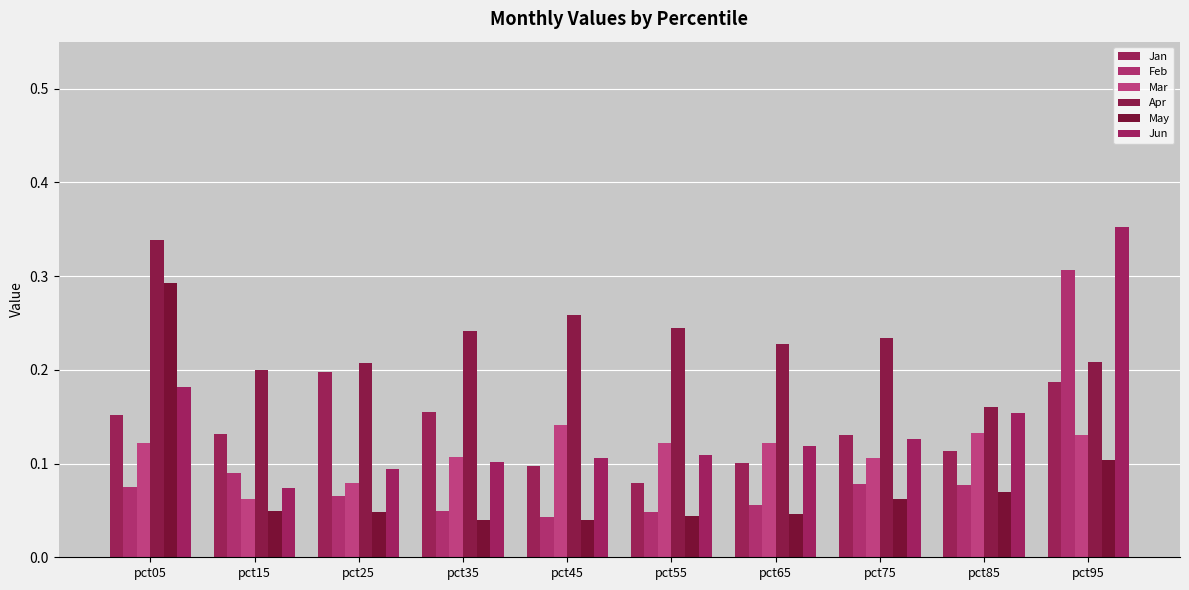

Reading left to right, list all the values displayed in this chart.

Jan: 0.2	0.1	0.2	0.2	0.1	0.1	0.1	0.1	0.1	0.2
Feb: 0.1	0.1	0.1	0.0	0.0	0.0	0.1	0.1	0.1	0.3
Mar: 0.1	0.1	0.1	0.1	0.1	0.1	0.1	0.1	0.1	0.1
Apr: 0.3	0.2	0.2	0.2	0.3	0.2	0.2	0.2	0.2	0.2
May: 0.3	0.0	0.0	0.0	0.0	0.0	0.0	0.1	0.1	0.1
Jun: 0.2	0.1	0.1	0.1	0.1	0.1	0.1	0.1	0.2	0.4